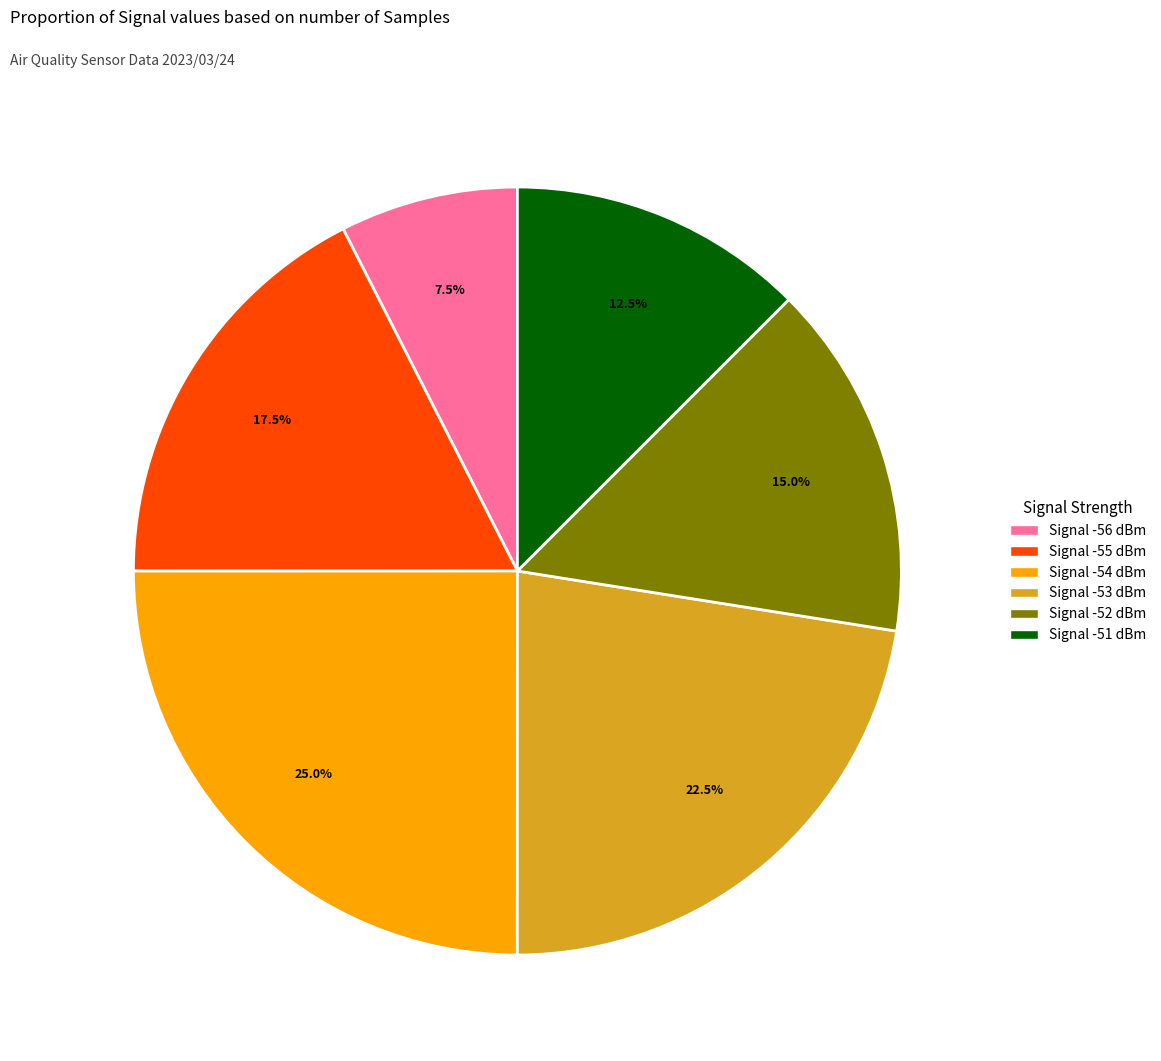

Is there any slice that represents more than half of the pie?

No